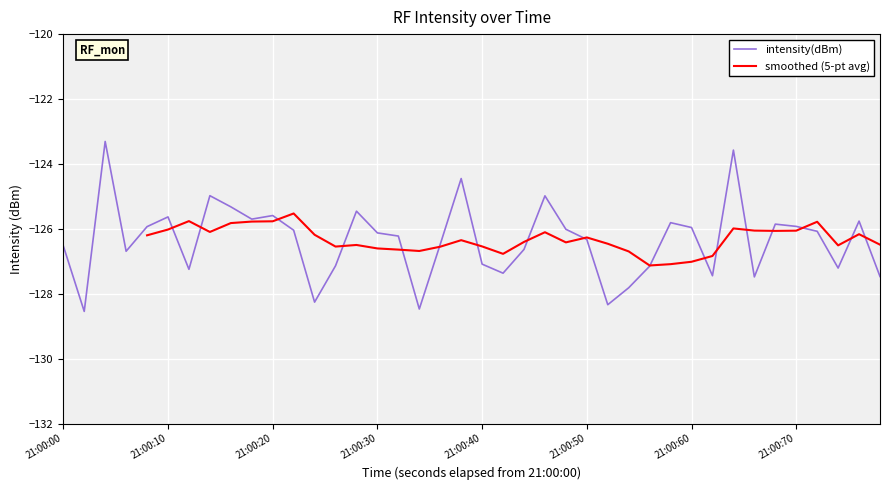

What is the sum of all values?

-5054.4